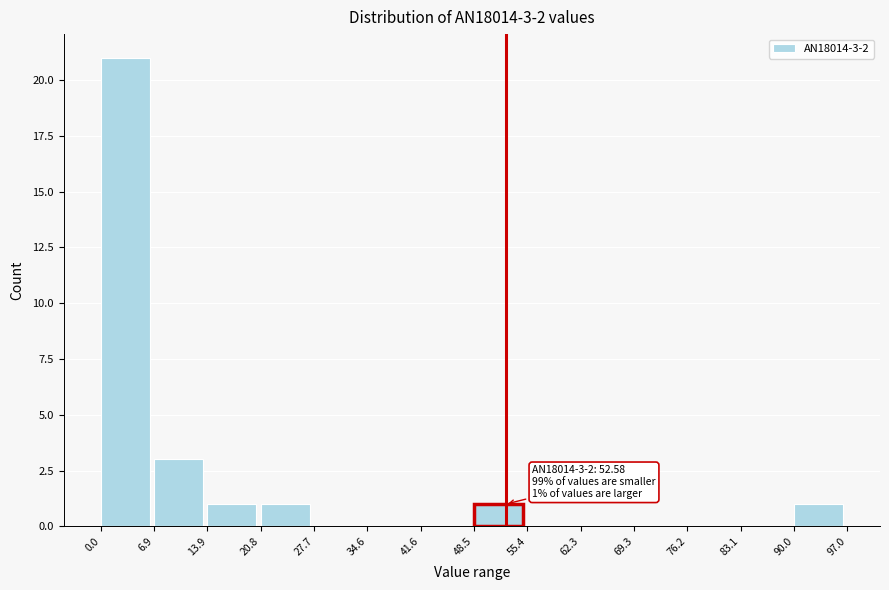

Over which range of the x-axis is the bar tallest?

0.0 to 6.9